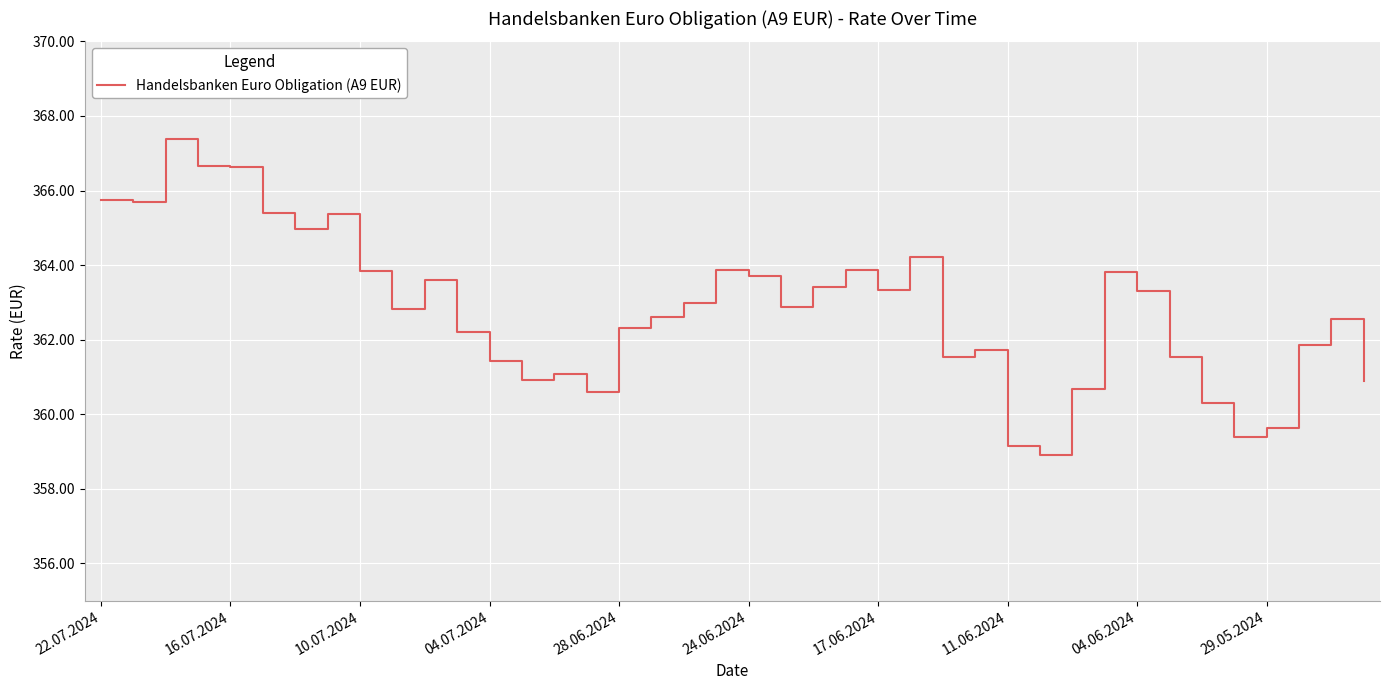

What is the difference between the maximum and minimum values?

8.5